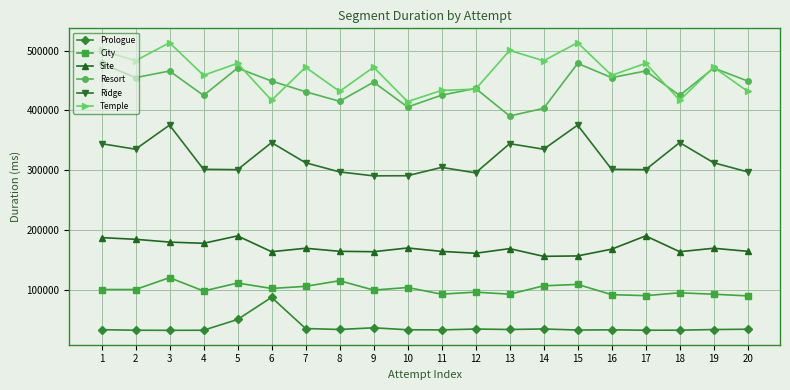

True or false: Ridge and City cross at least once.

False